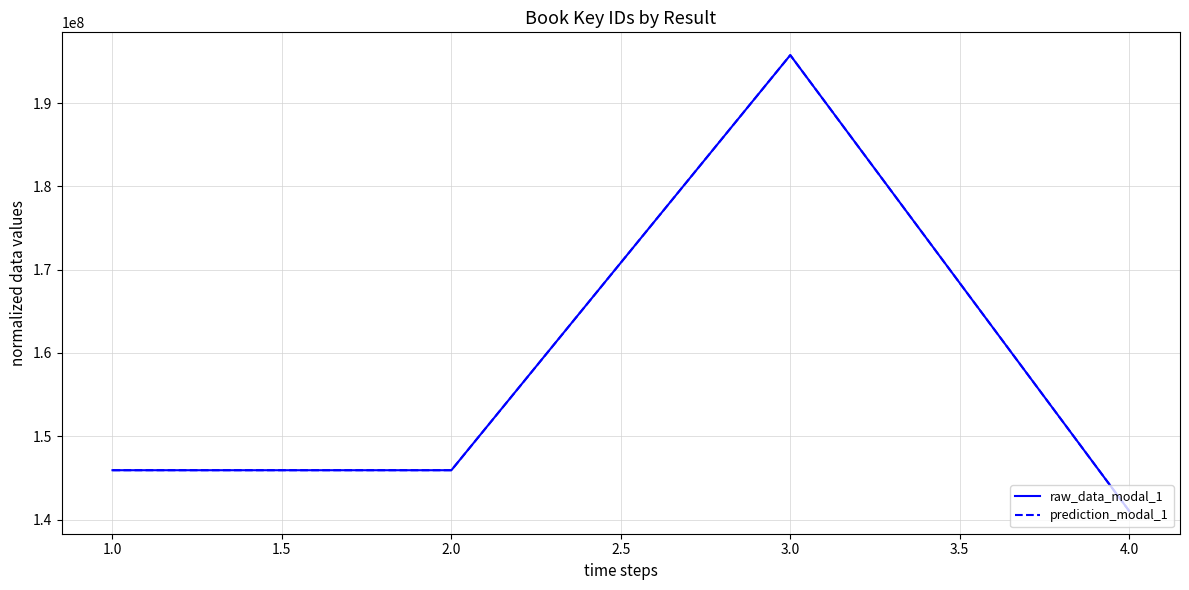

At how many categories does at least one series exceed 177850762?

1